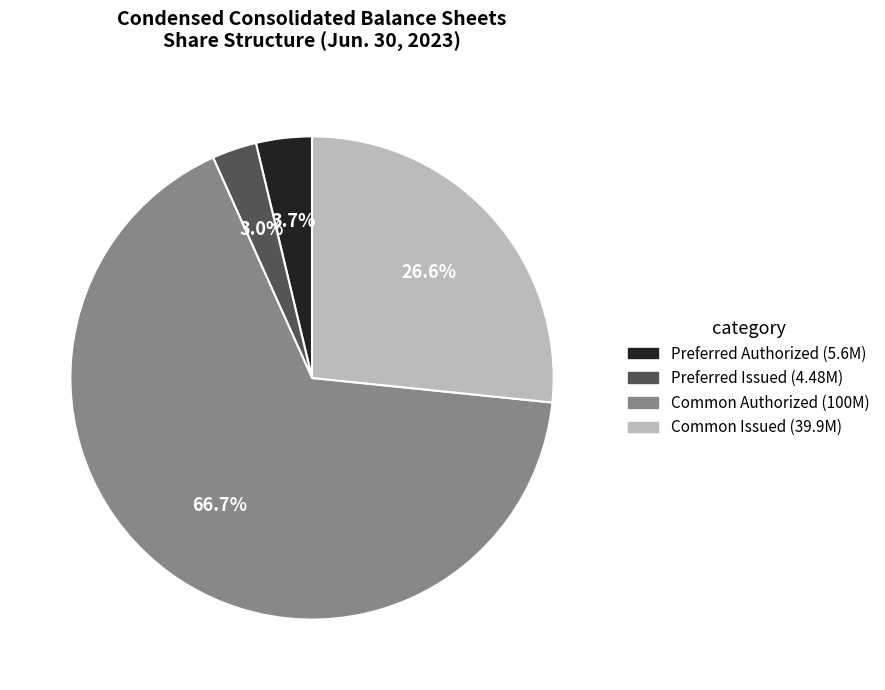

Is there any slice that represents more than half of the pie?

Yes